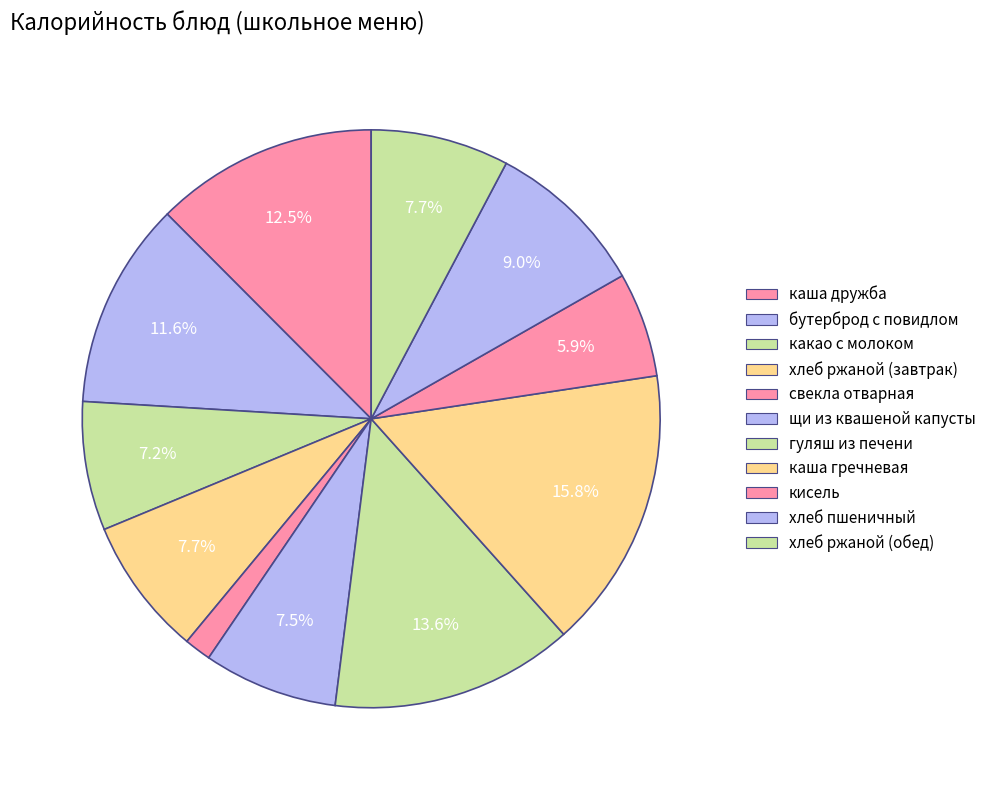

Which slice is the largest?

каша гречневая